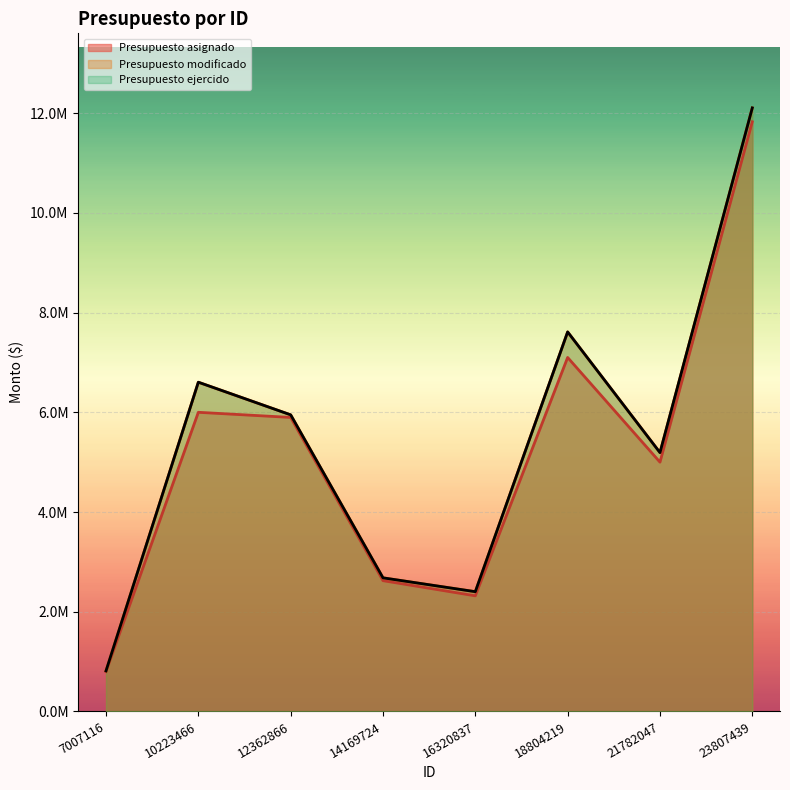

What is the sum of the Presupuesto modificado values at 7007116 and 23807439?

12919358.0